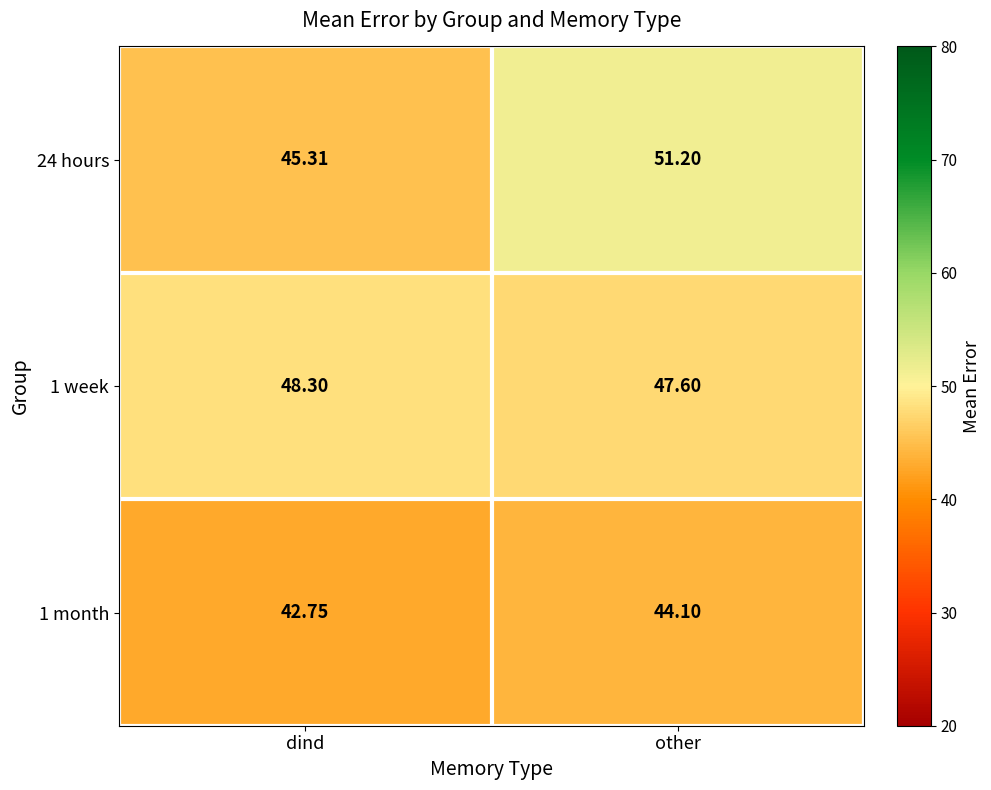

Is the value of 1 month at other greater than the value of 24 hours at dind?

No